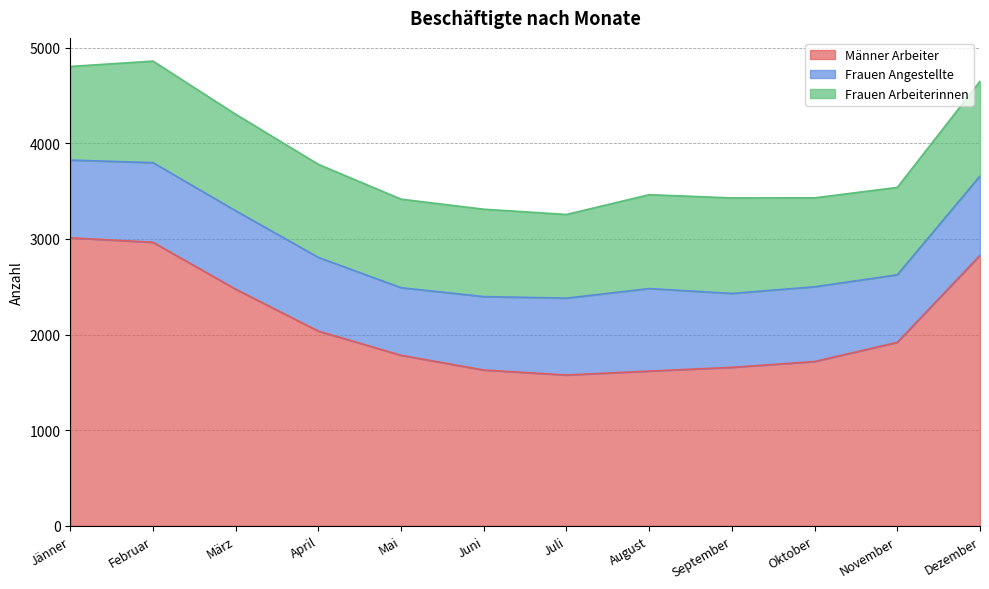

What is the sum of the Frauen Angestellte values at November and August?

1569